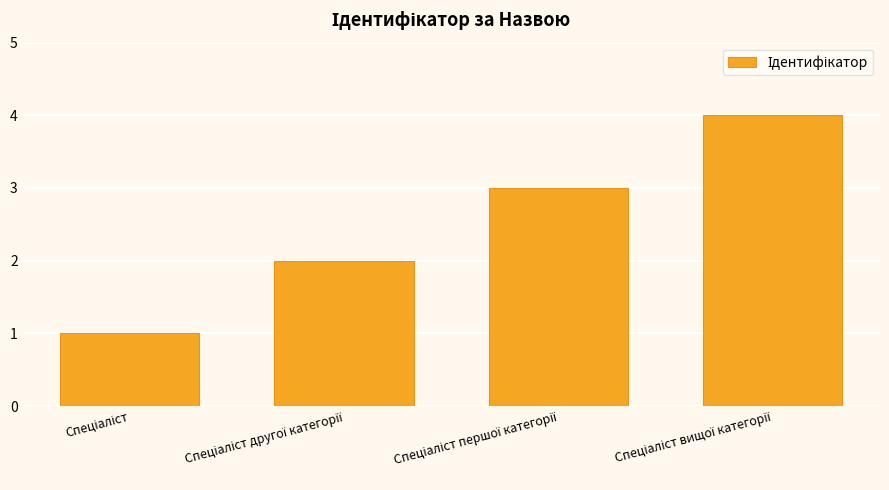

Count the number of data series in this chart.

1